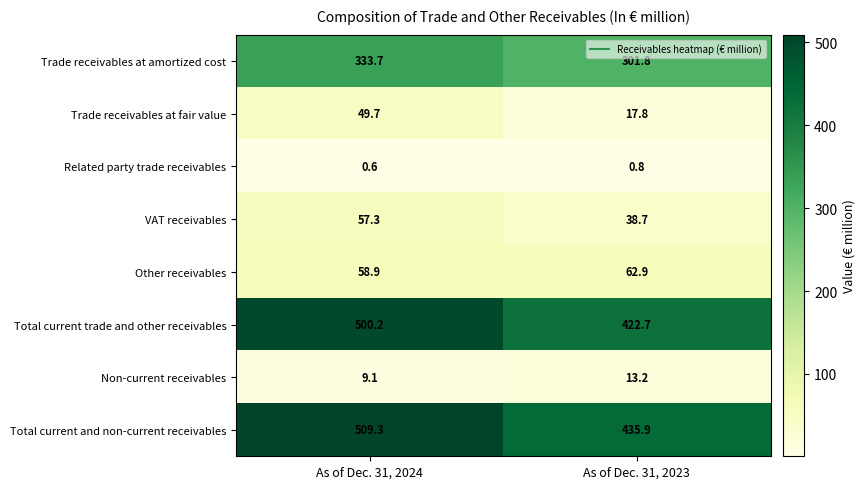

How many values in the Total current trade and other receivables series are below 500?

1